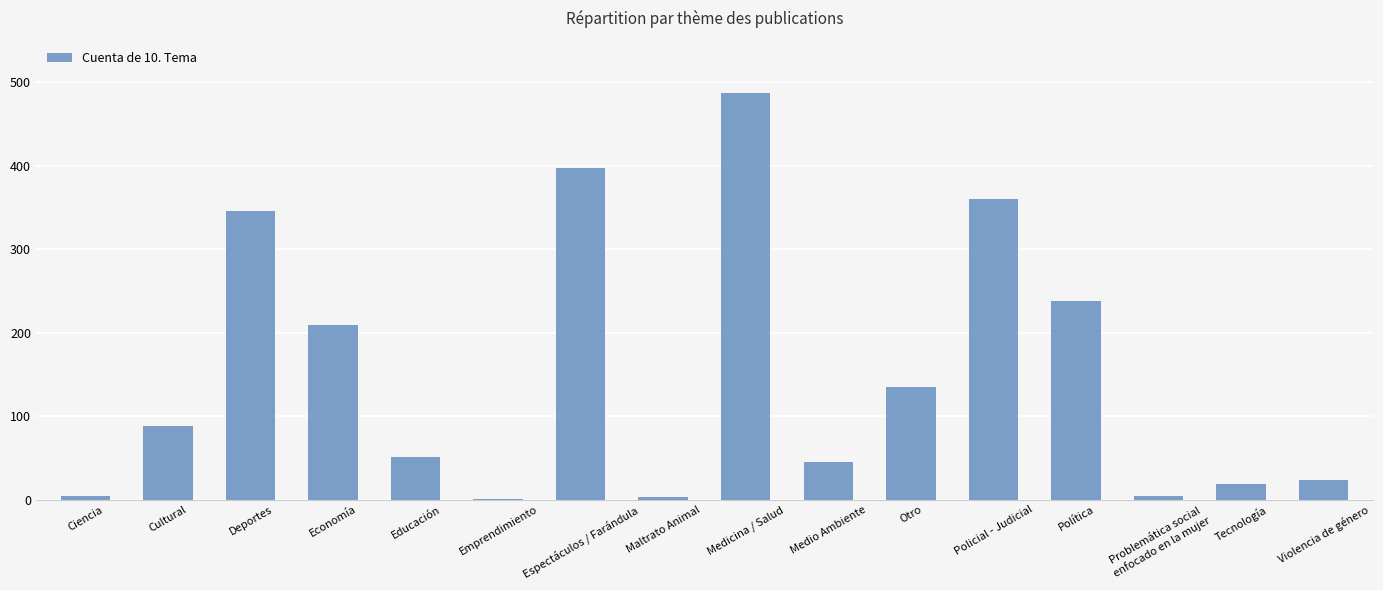

True or false: the data shows 209 at Economía.

True